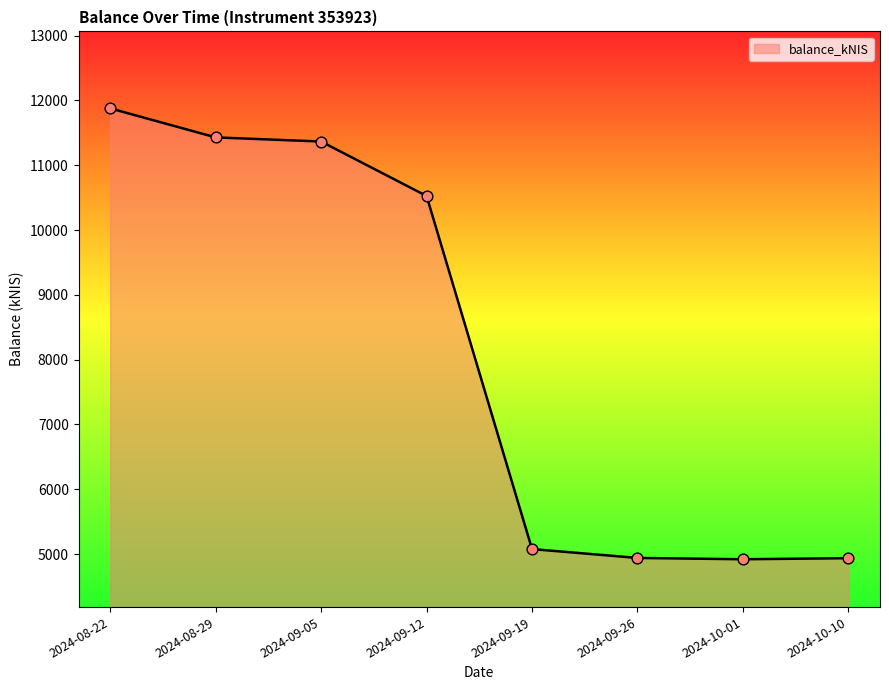

What is the ratio of the value at 2024-10-10 to the value at 2024-08-29?

0.4